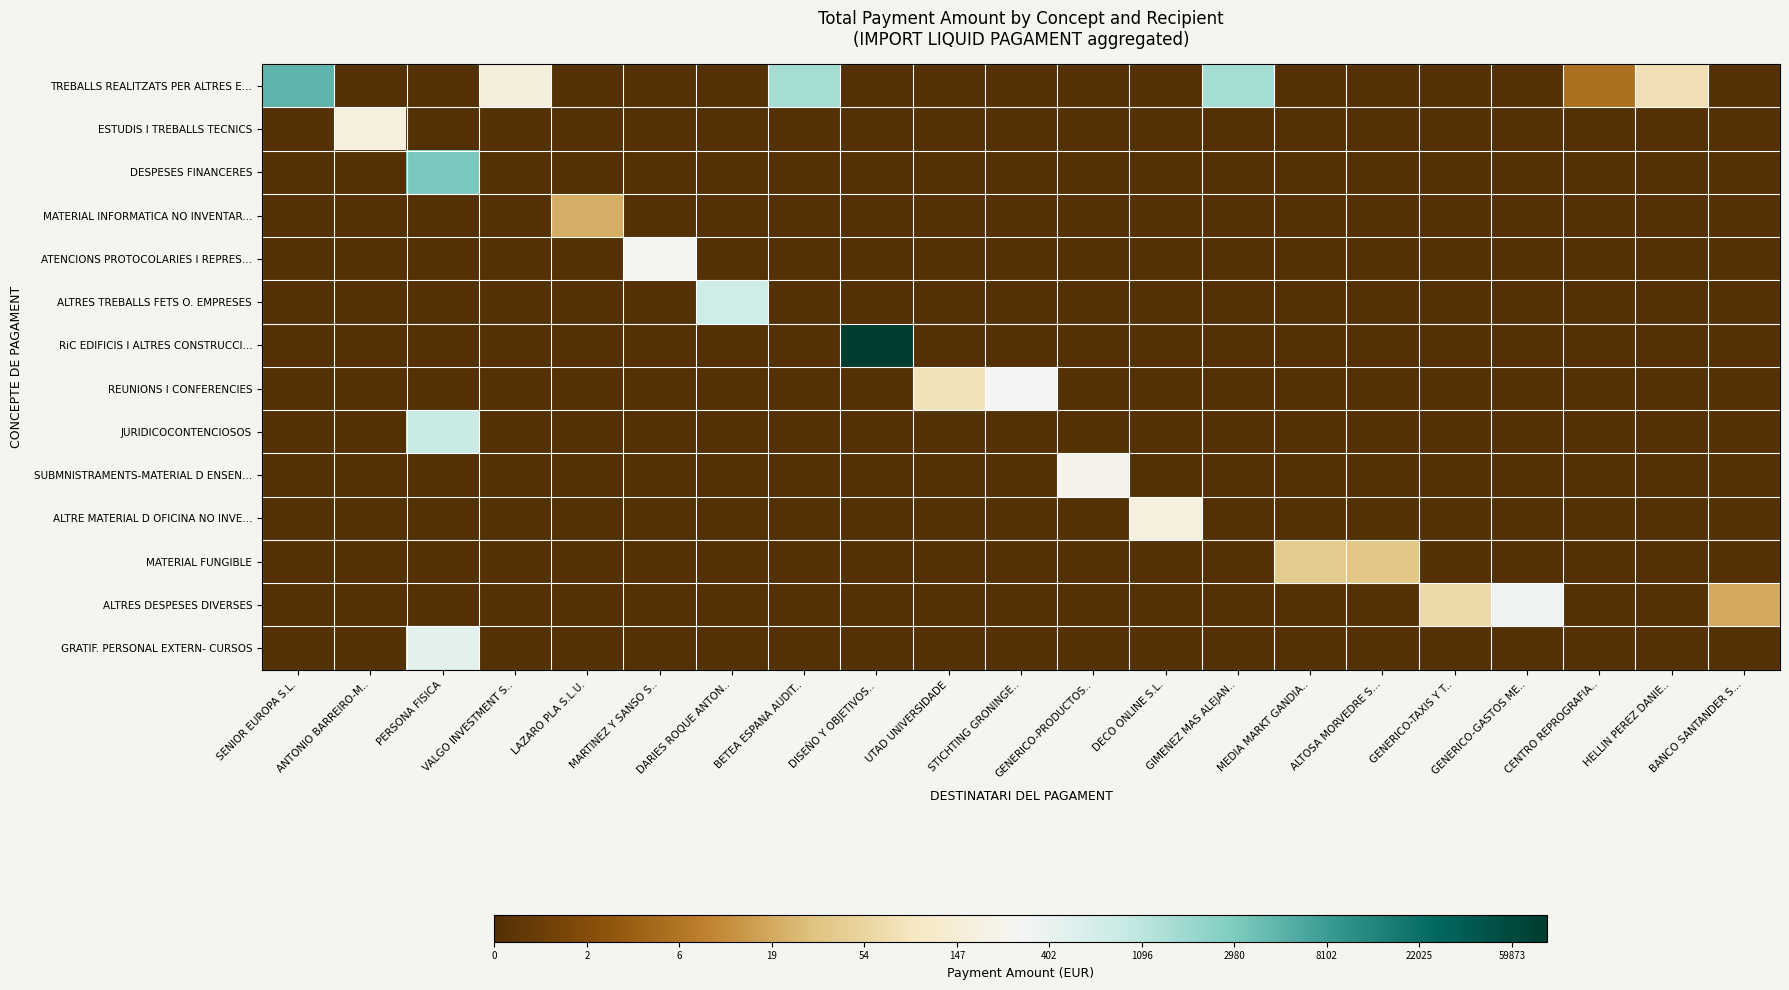

List the series in order of their peak value, highest first.

RiC EDIFICIS I ALTRES CONSTRUCCI..., TREBALLS REALITZATS PER ALTRES E..., DESPESES FINANCERES, JURIDICOCONTENCIOSOS, ALTRES TREBALLS FETS O. EMPRESES, GRATIF. PERSONAL EXTERN- CURSOS, ALTRES DESPESES DIVERSES, REUNIONS I CONFERENCIES, ATENCIONS PROTOCOLARIES I REPRES..., SUBMNISTRAMENTS-MATERIAL D ENSEN..., ESTUDIS I TREBALLS TECNICS, ALTRE MATERIAL D OFICINA NO INVE..., MATERIAL FUNGIBLE, MATERIAL INFORMATICA NO INVENTAR...